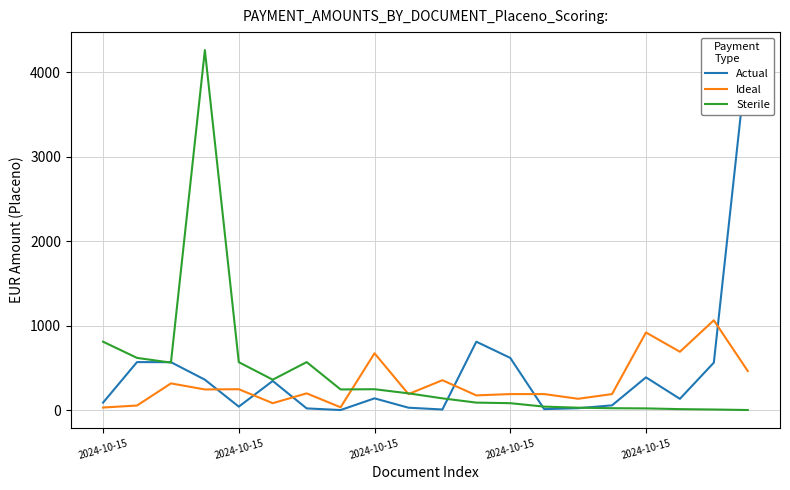

Where is the first local maximum for Ideal?

2024-10-15